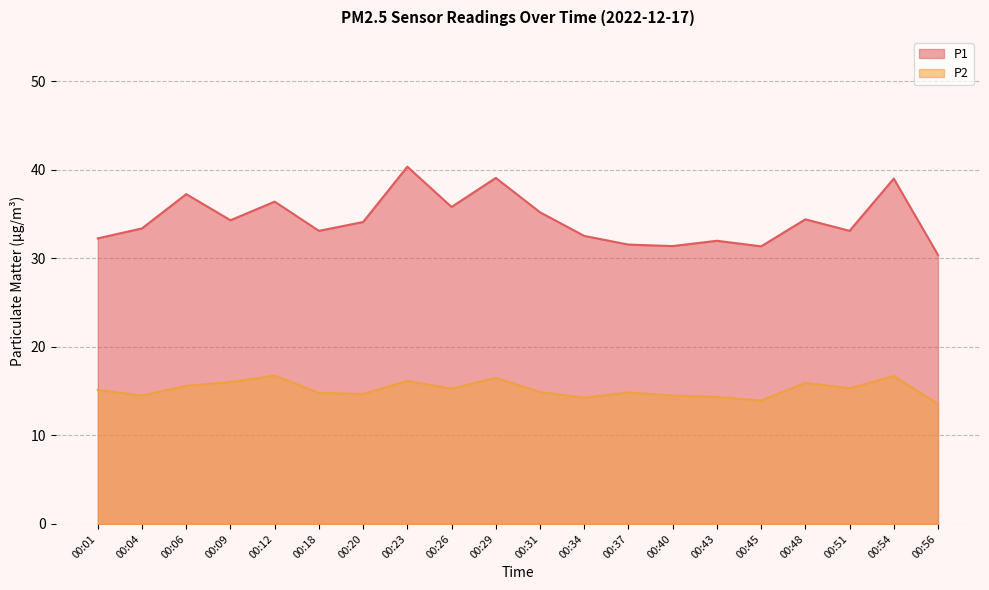

At which label does P2 reach its minimum?

00:56